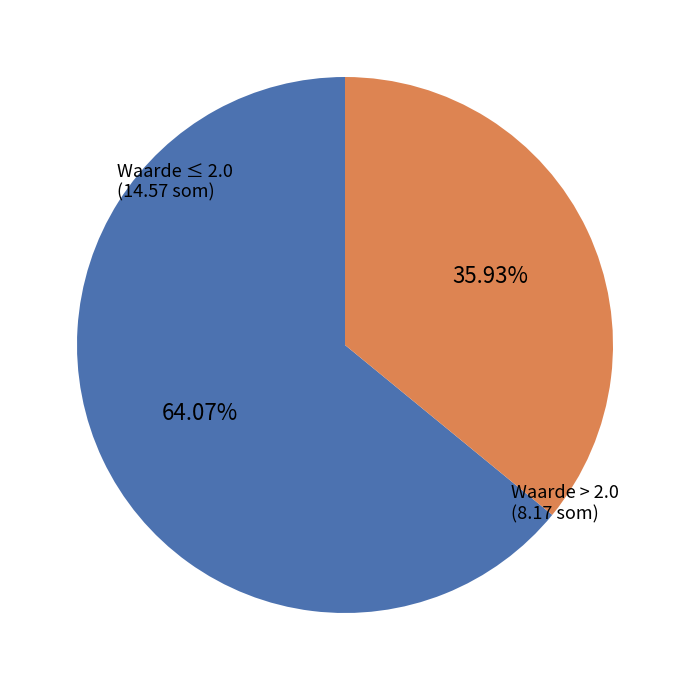

Is there a majority slice in this chart?

Yes